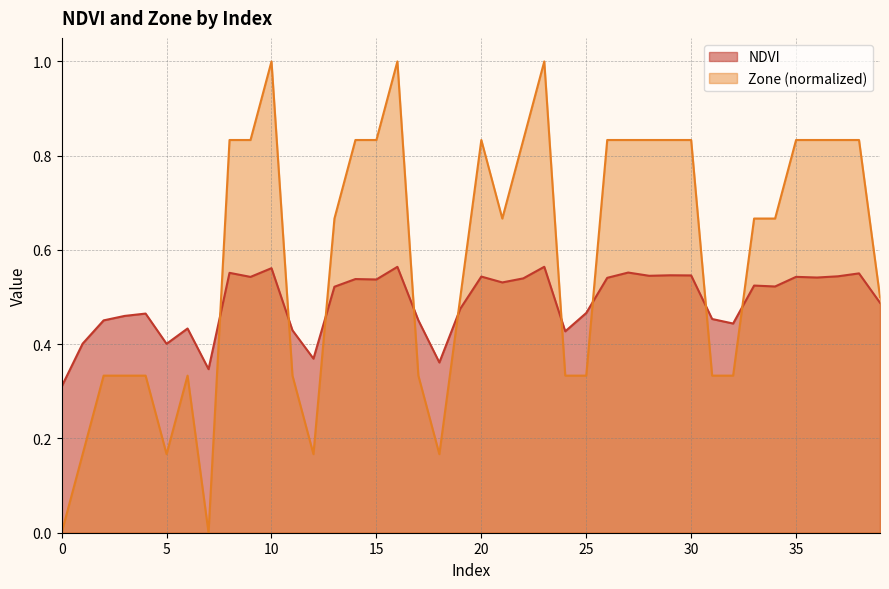

Reading right to left, transcribe all the data shown in this chart.

NDVI: 0.5	0.6	0.5	0.5	0.5	0.5	0.5	0.4	0.5	0.5	0.5	0.5	0.6	0.5	0.5	0.4	0.6	0.5	0.5	0.5	0.5	0.4	0.5	0.6	0.5	0.5	0.5	0.4	0.4	0.6	0.5	0.6	0.3	0.4	0.4	0.5	0.5	0.5	0.4	0.3
Zone: 0.5	0.8	0.8	0.8	0.8	0.7	0.7	0.3	0.3	0.8	0.8	0.8	0.8	0.8	0.3	0.3	1.0	0.8	0.7	0.8	0.5	0.2	0.3	1.0	0.8	0.8	0.7	0.2	0.3	1.0	0.8	0.8	0.0	0.3	0.2	0.3	0.3	0.3	0.2	0.0